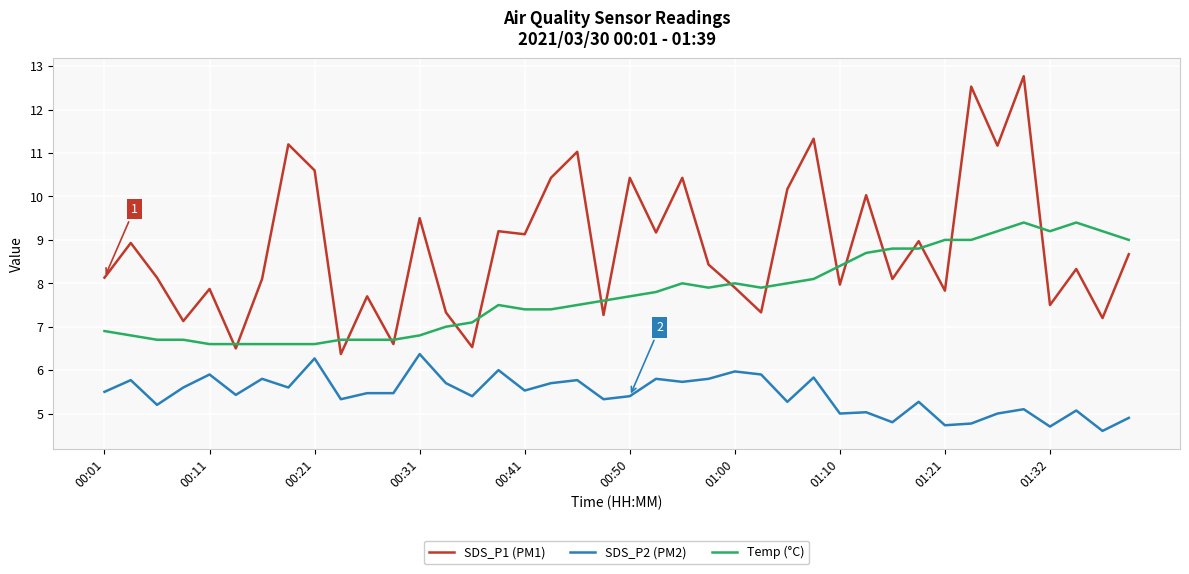

What is the difference between the maximum and minimum values in the SDS_P1 (PM1) series?

6.4